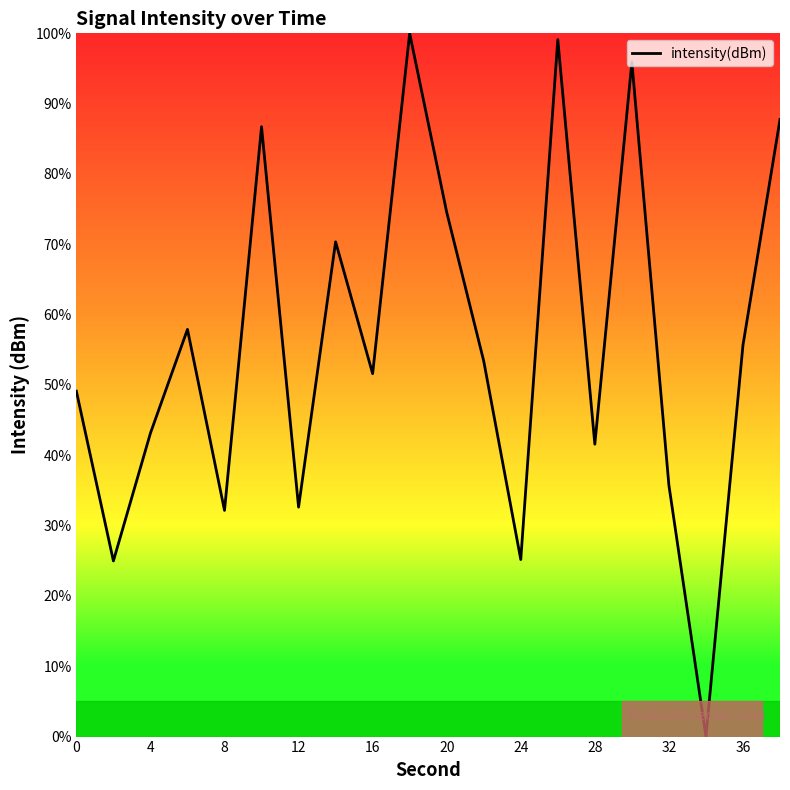

What is the maximum value shown in the chart?

100.0